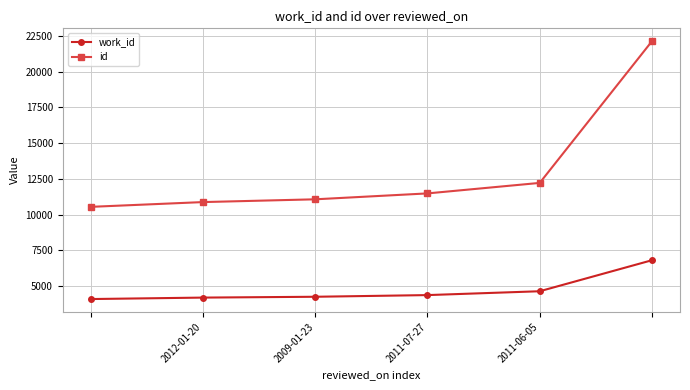

True or false: work_id and id cross at least once.

False